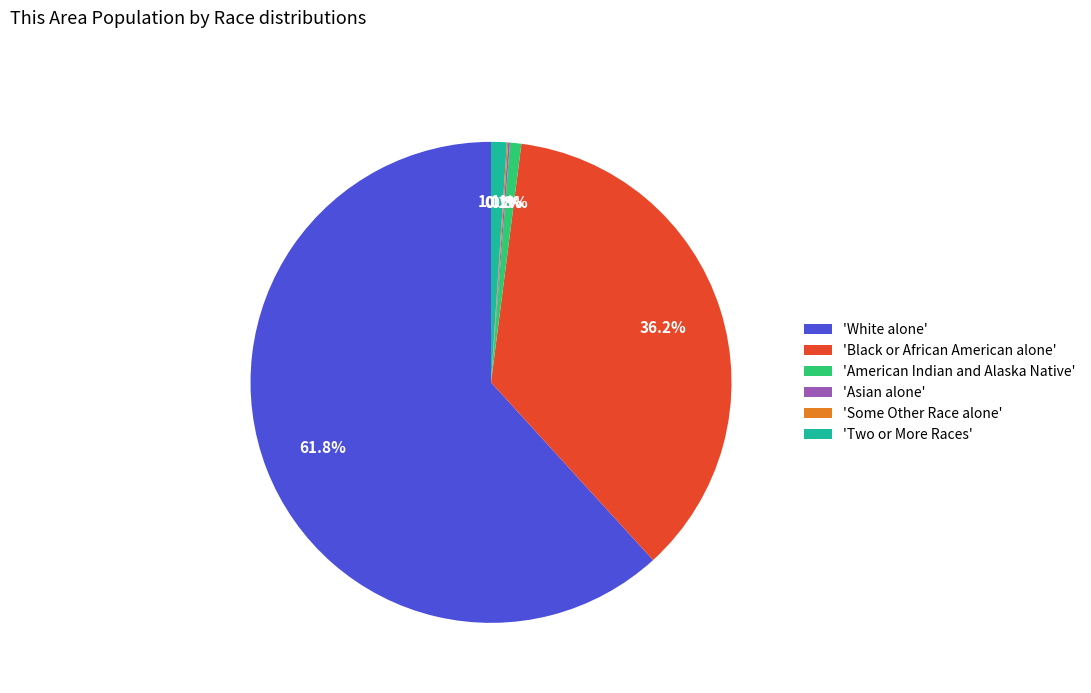

What is the total percentage of 'American Indian and Alaska Native' and 'White alone'?

62.5%